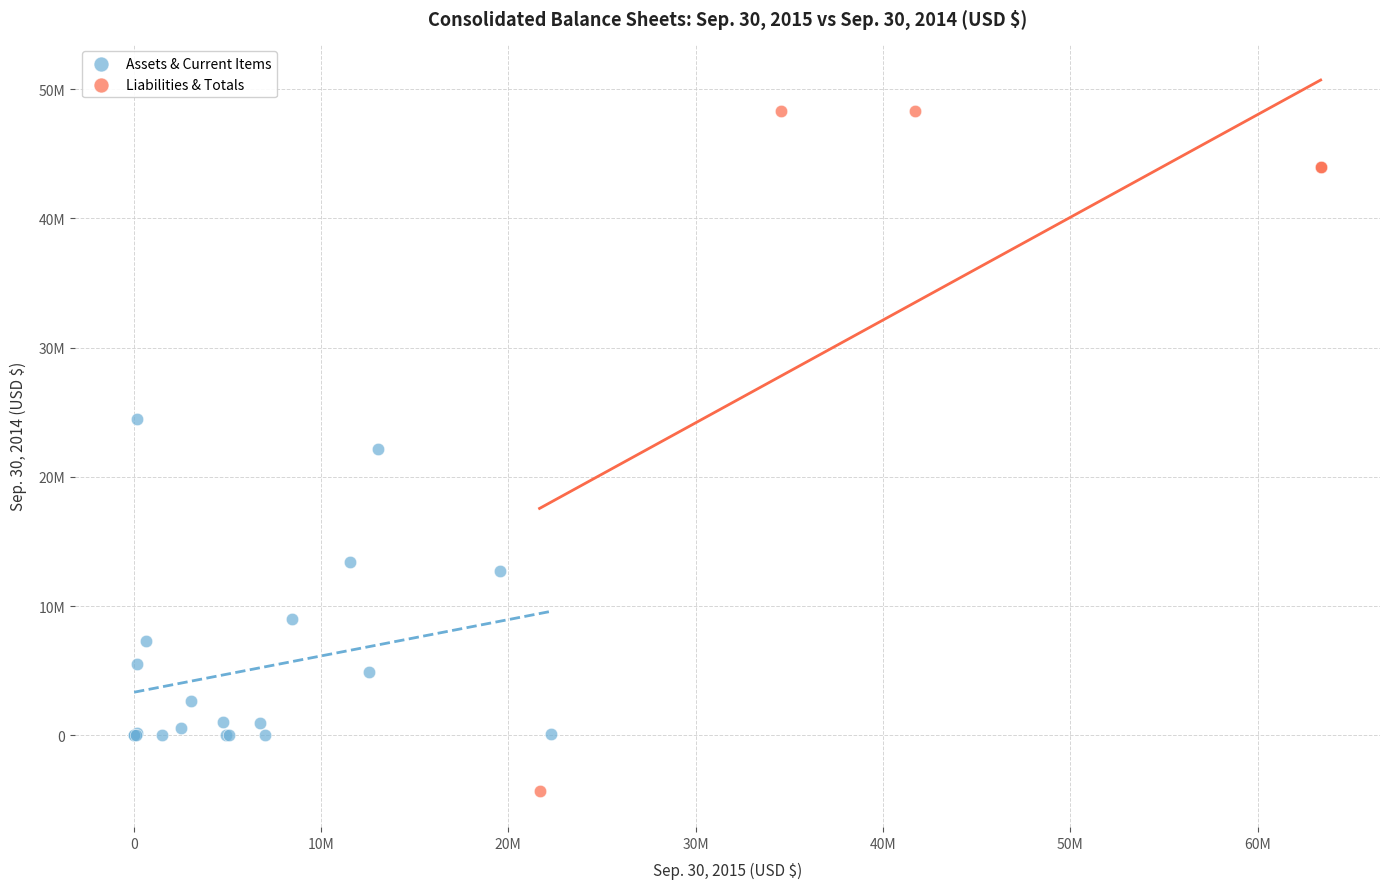

Which series has the largest Y range (max minus min)?

Liabilities & Totals